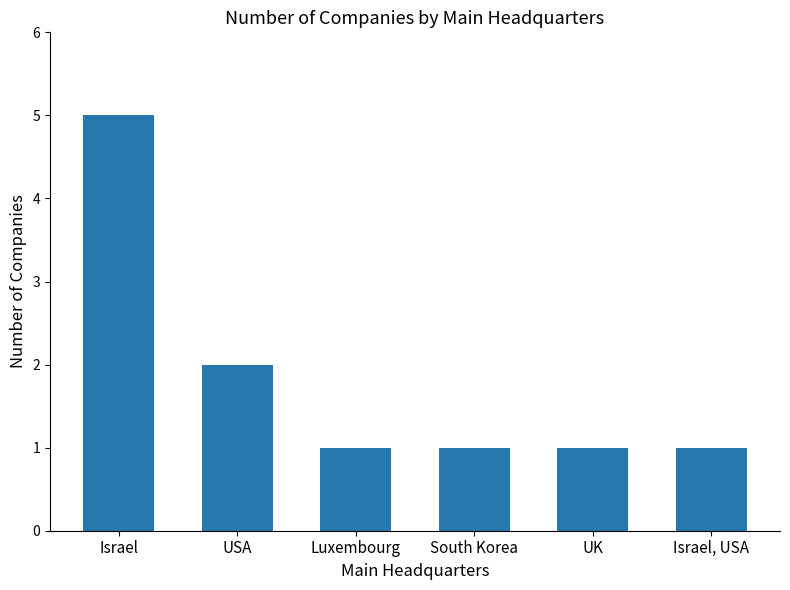

What is the difference between the maximum and minimum values?

4